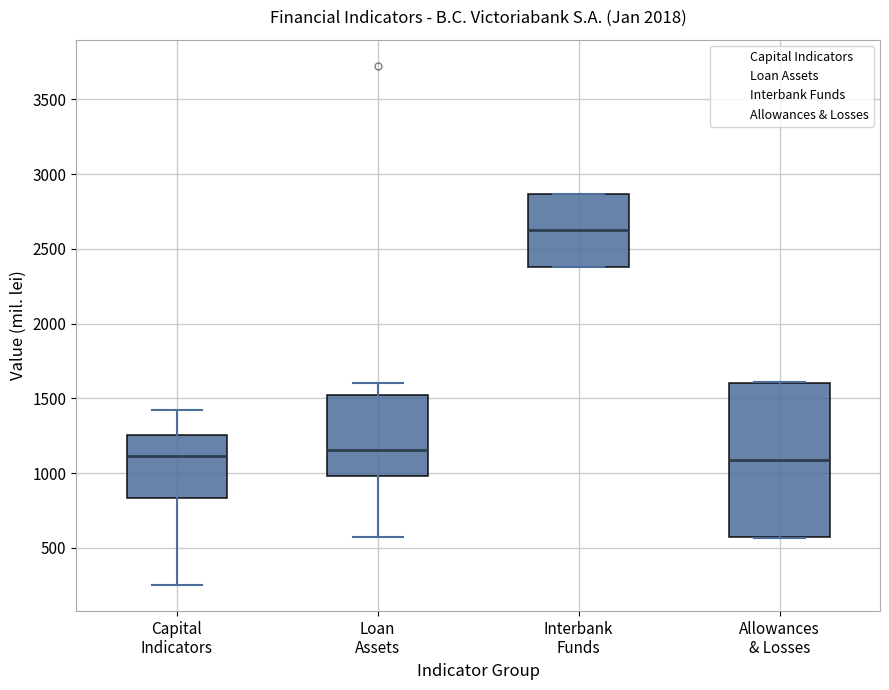

Where is the upper edge of the box for Allowances & Losses on the y-axis? The values are not printed on the chart, so give them approximately, as read against the axis.

1600